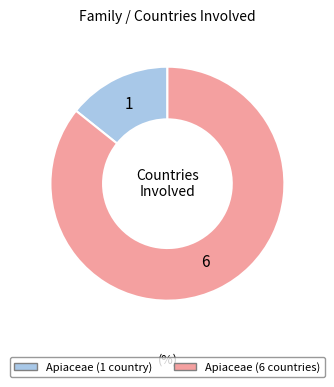

What is the majority slice?

Apiaceae (6 countries)